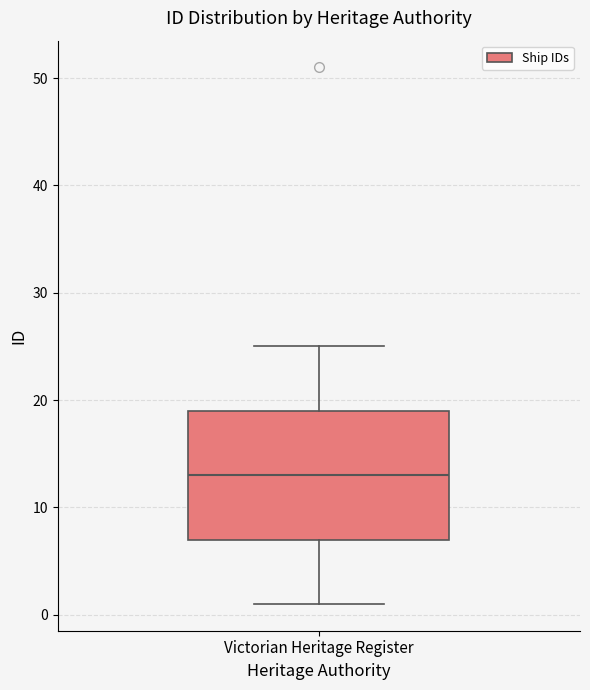

Read this box plot against the y-axis: the position of the median line, the range covered by the box, and the ends of both whiskers. The values are not printed on the chart, so give them approximately, as read against the axis.

median 13, box 7 to 19, whiskers 1 to 25